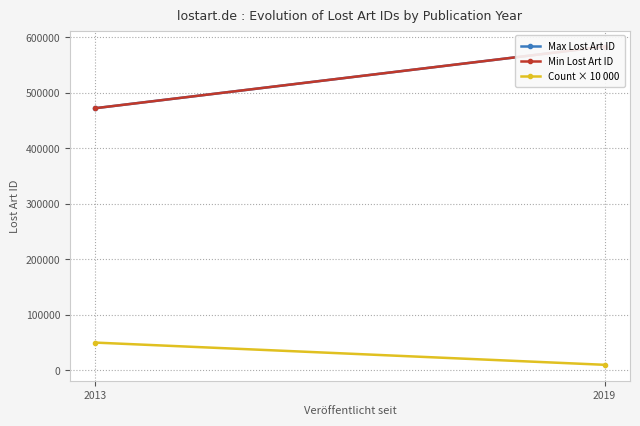

Is this an area chart (filled region under the line)?

No